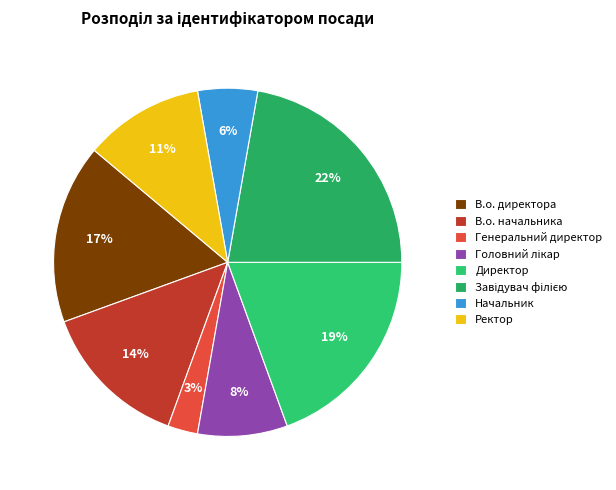

True or false: Генеральний директор accounts for 3% of the total.

True